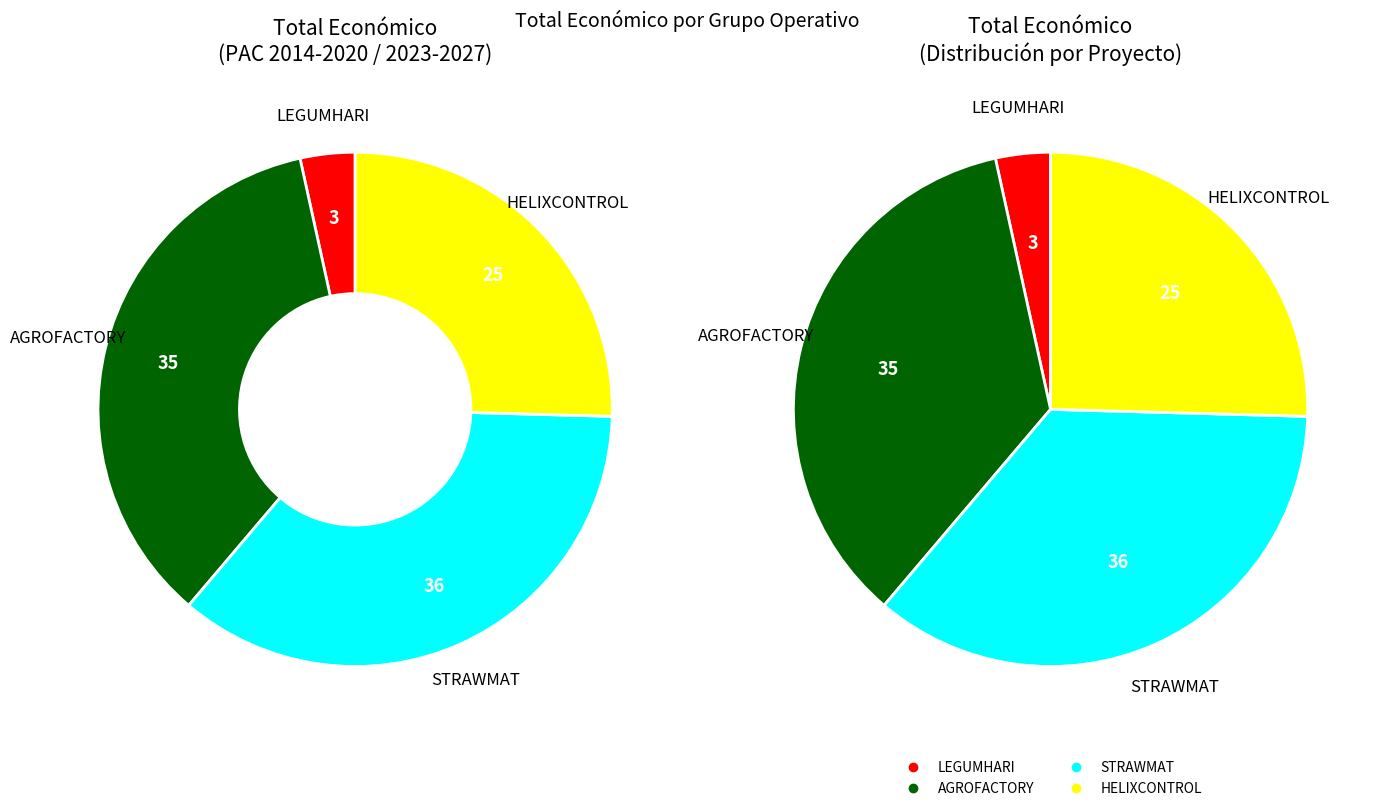

To the nearest percent, what is the combined percentage of LEGUMHARI and STRAWMAT?

39%